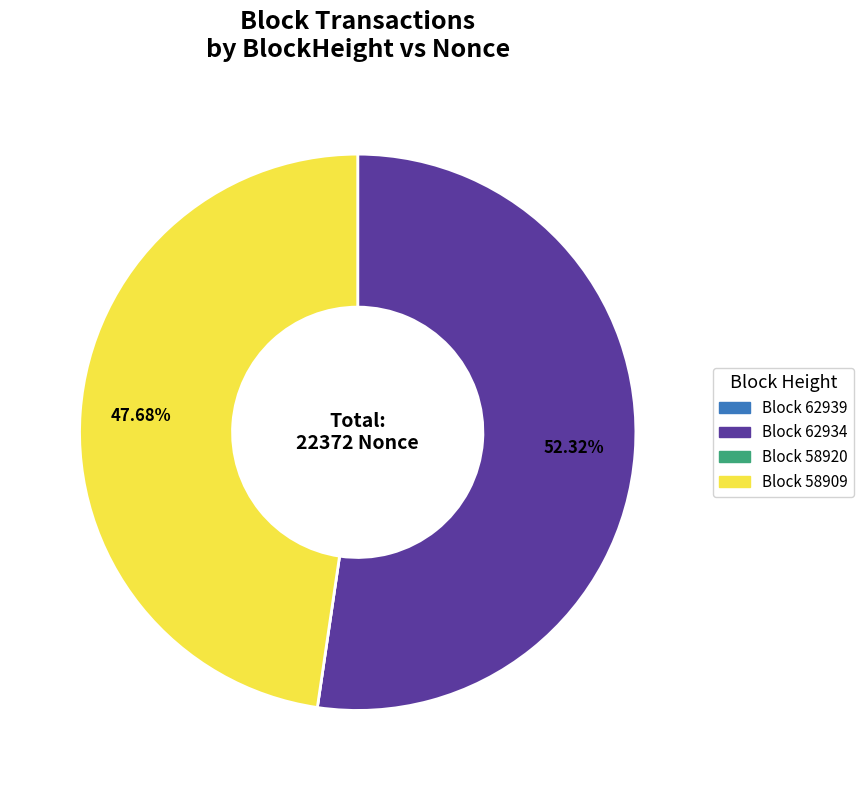

Is there any slice that represents more than half of the pie?

Yes